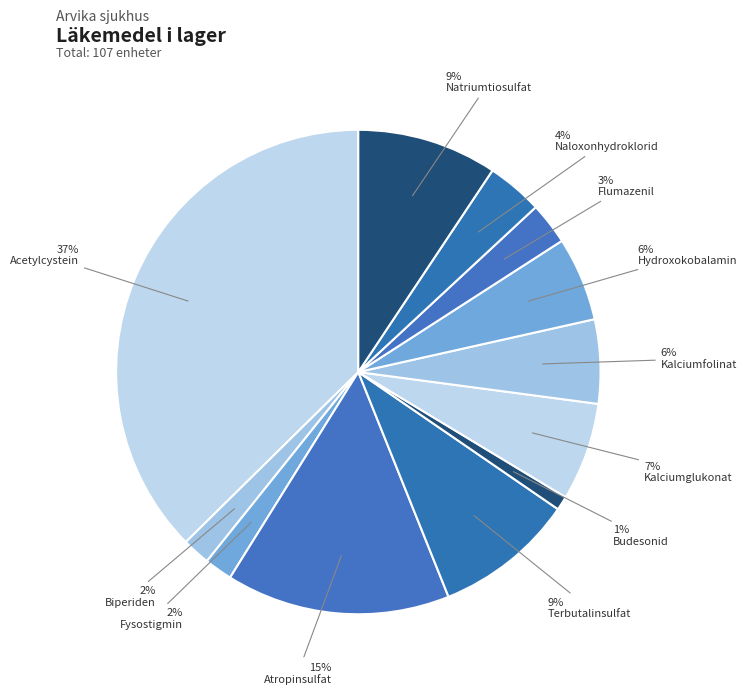

To the nearest percent, what is the difference between the largest and smallest slice percentages?

36%